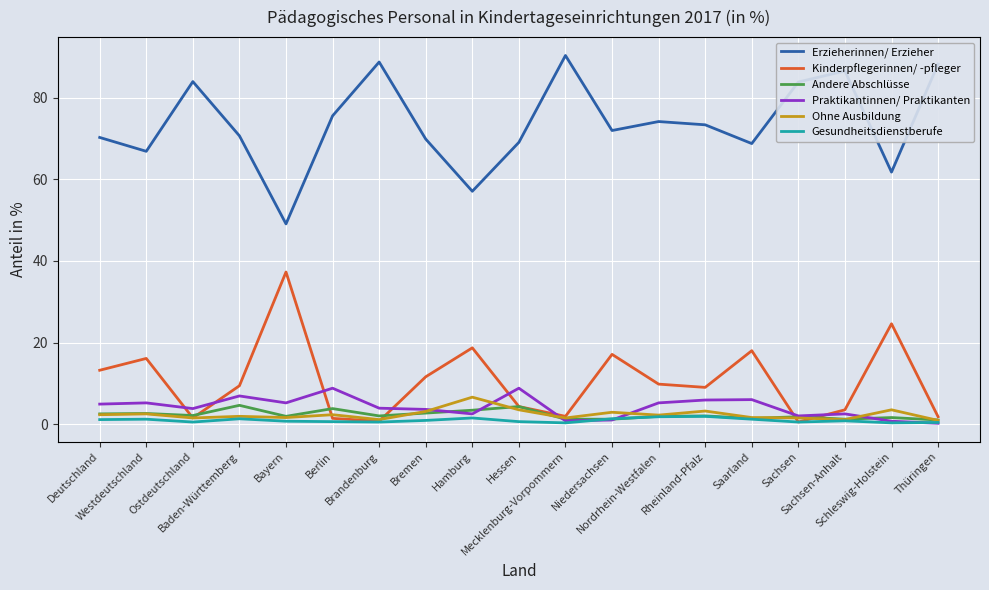

True or false: Erzieherinnen/ Erzieher and Kinderpflegerinnen/ -pfleger cross at least once.

False